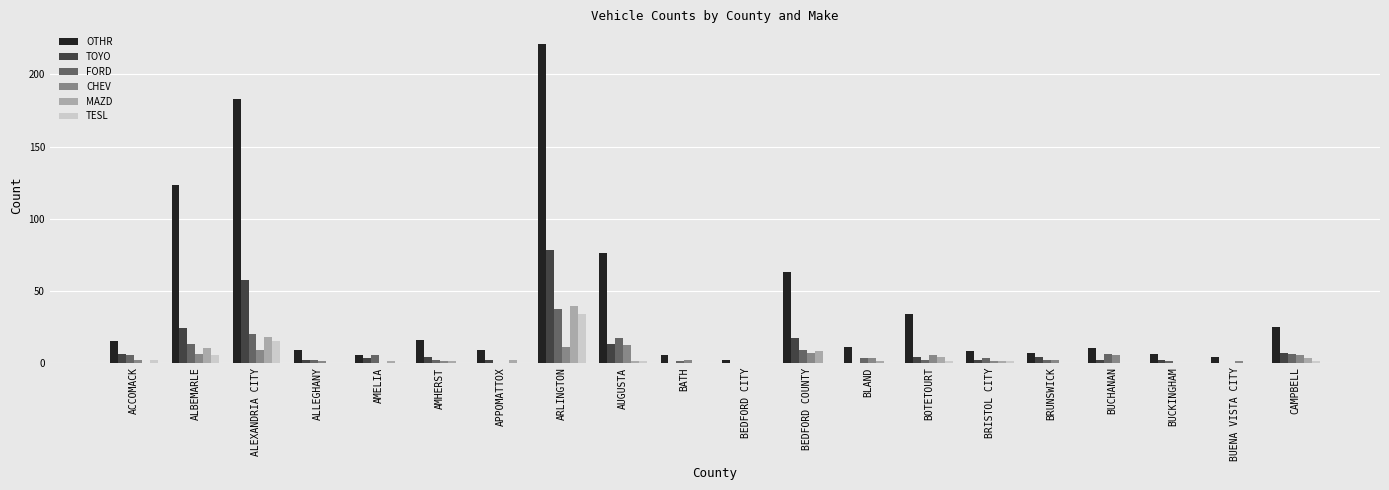

What is the greatest value displayed?

221